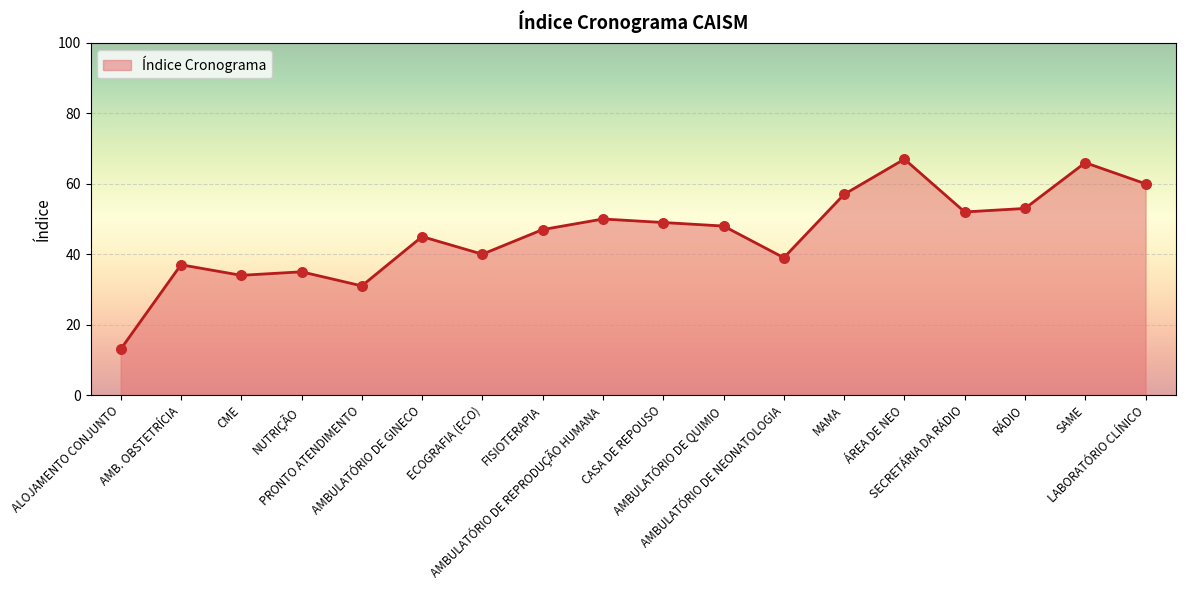

Which has a higher value, MAMA or AMB. OBSTETRÍCIA?

MAMA